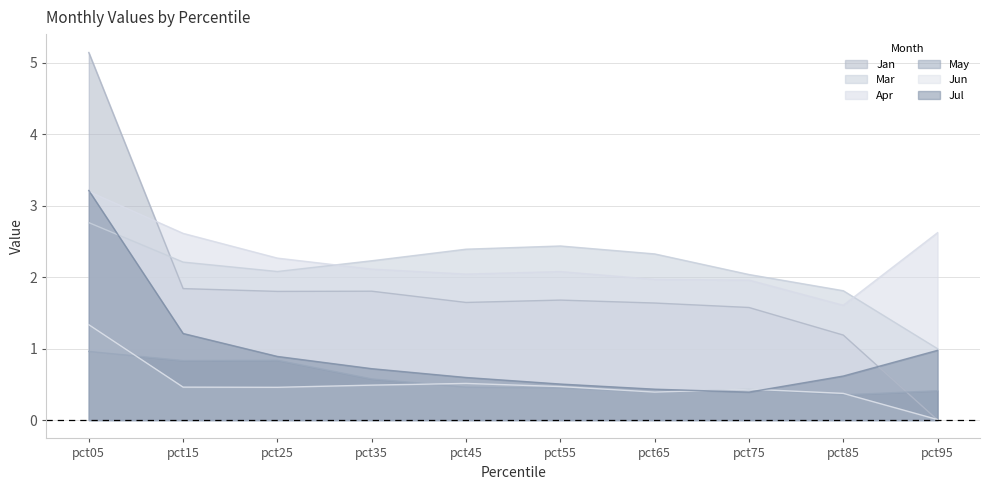

Between pct15 and pct95, which series saw the biggest shift?

Jan